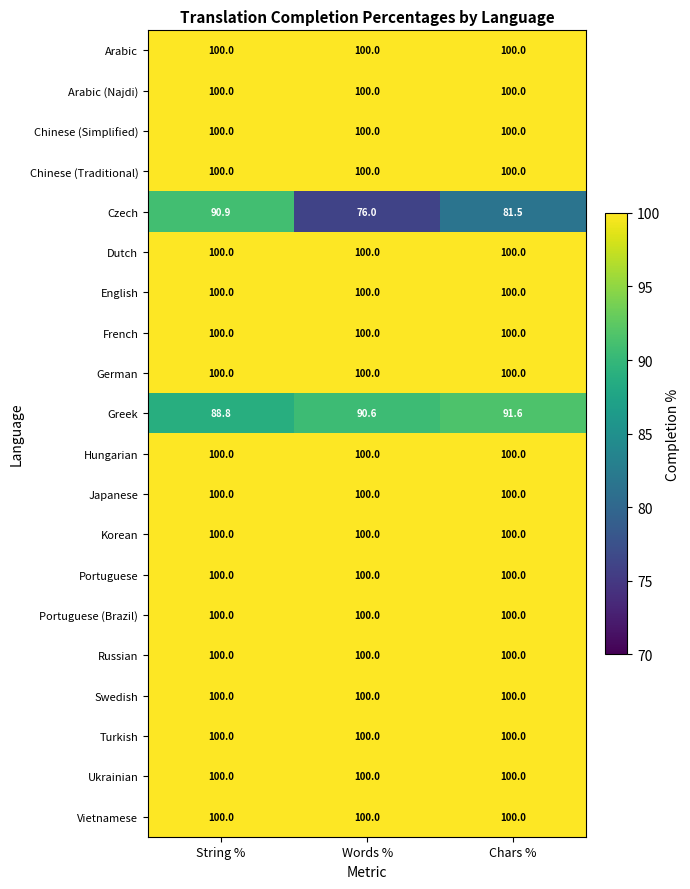

What value does the English series have at Chars %?

100.0